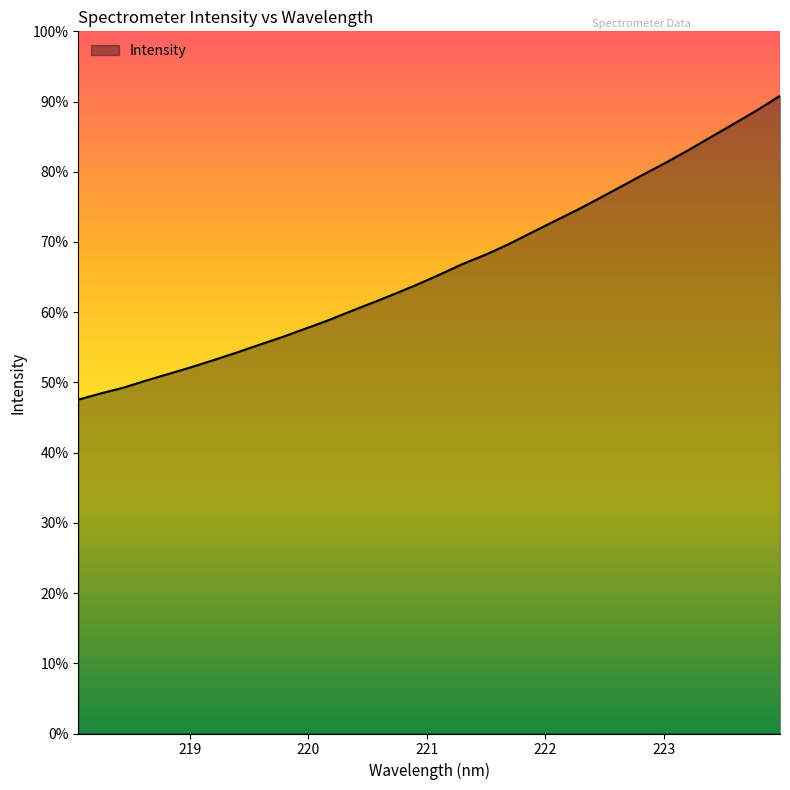

List the labels in order of value, smallest first.

218.0596, 218.2508, 218.442, 218.6332, 218.8244, 219.0156, 219.2067, 219.3979, 219.589, 219.7801, 219.9712, 220.1623, 220.3533, 220.5444, 220.7354, 220.9264, 221.1174, 221.3083, 221.4993, 221.6902, 221.8812, 222.0721, 222.263, 222.4538, 222.6447, 222.8355, 223.0264, 223.2172, 223.408, 223.5987, 223.7895, 223.9802